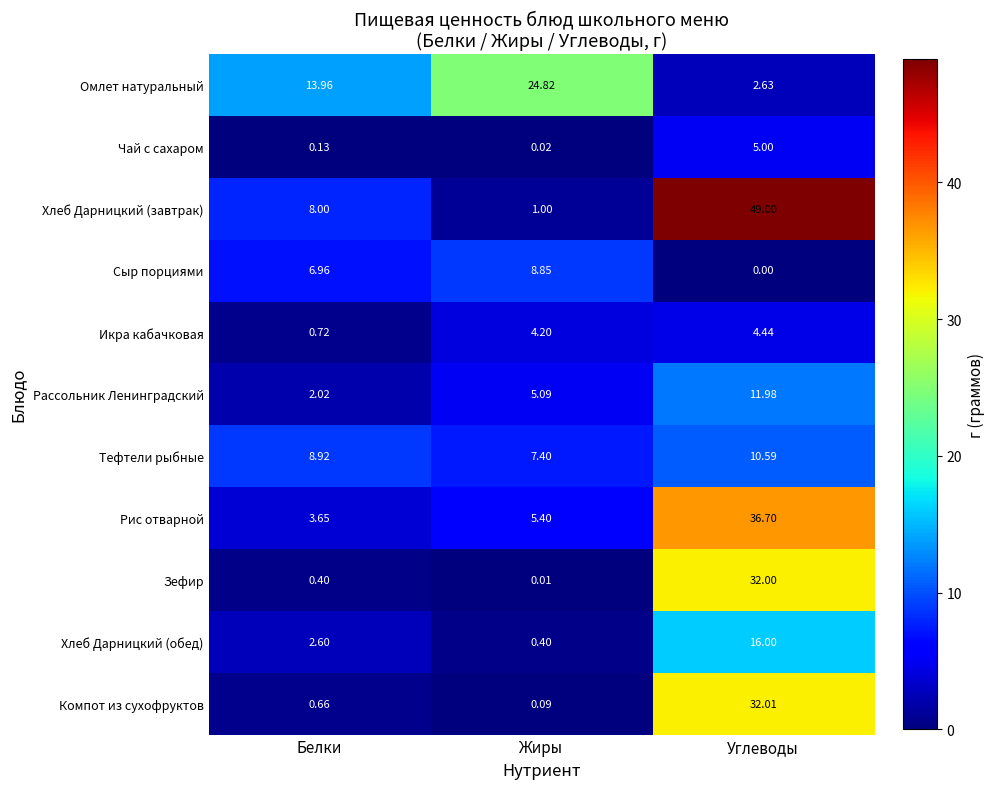

Which series has the largest total across all categories?

Хлеб Дарницкий (завтрак)